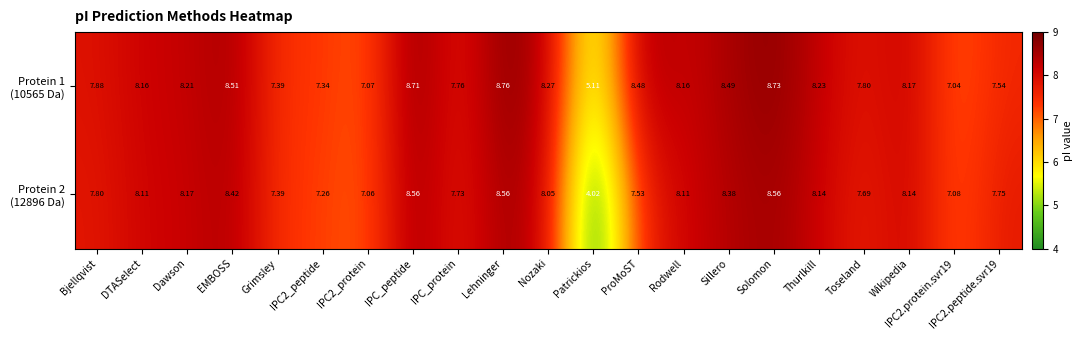

Which label corresponds to the largest value in the chart?

Lehninger